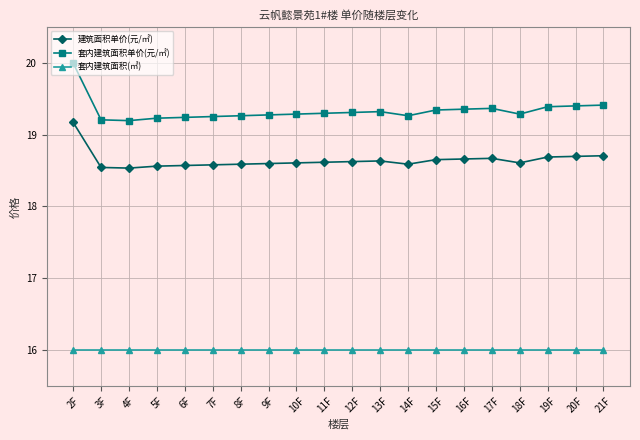

The value of 套内建筑面积单价(元/㎡) at 9F is 7.1. True or false?

False